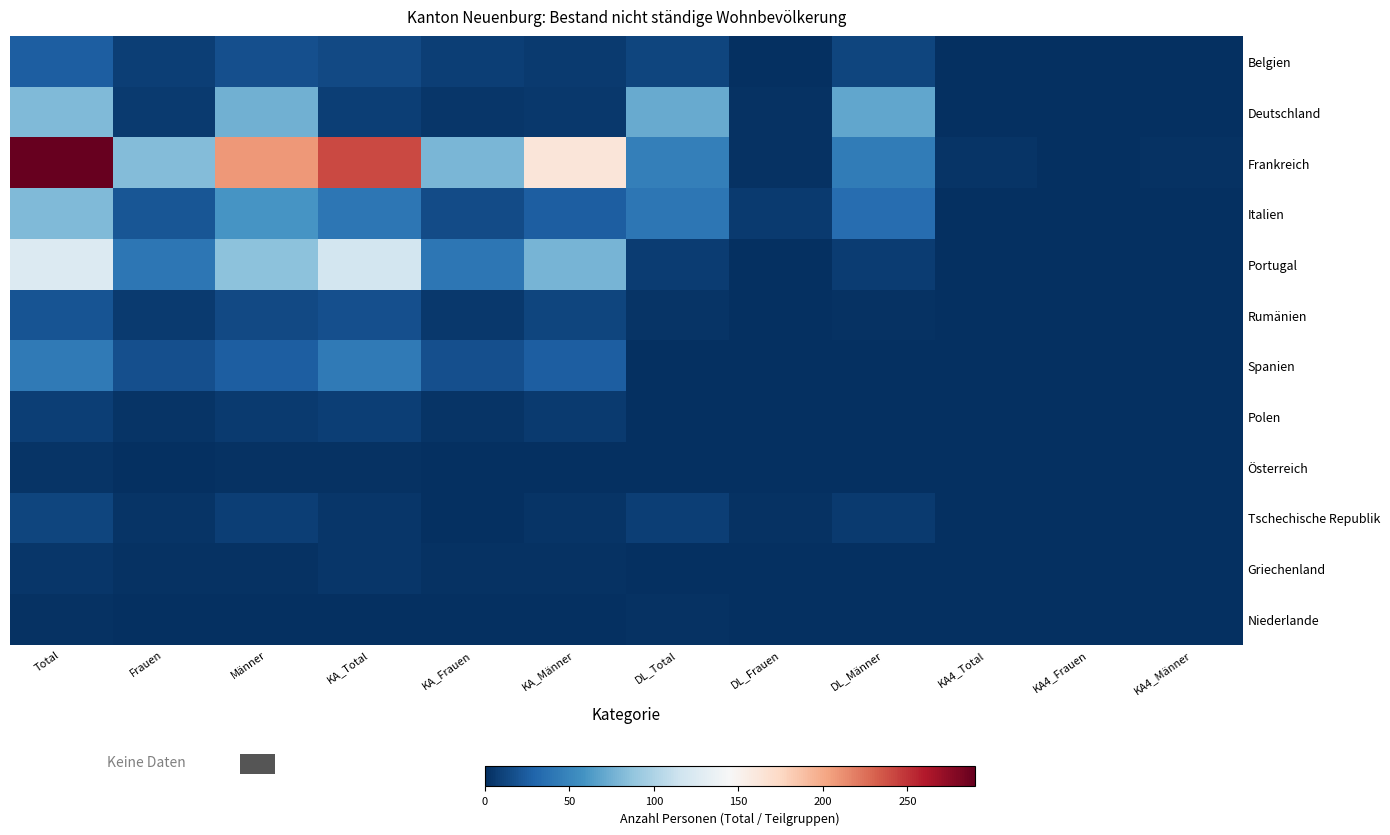

Which series has the widest spread of values?

Frankreich